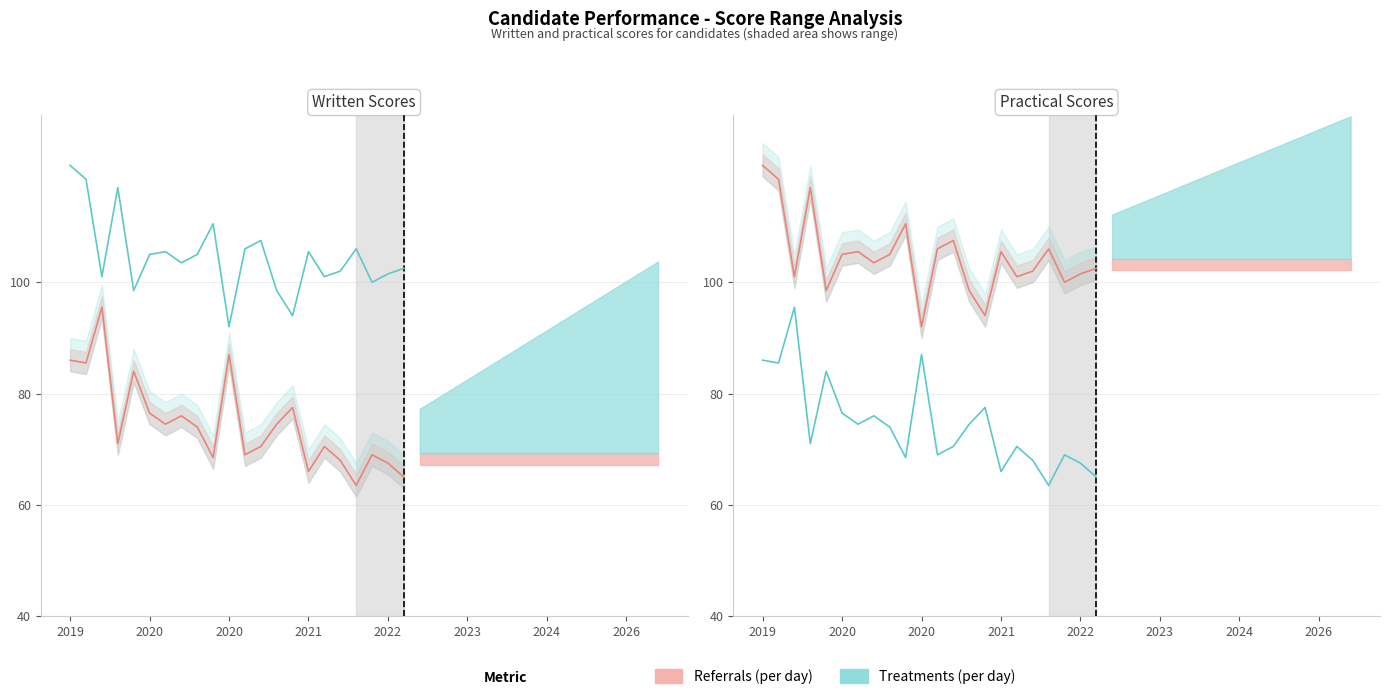

True or false: Treatments (per day) and Referrals (per day) cross at least once.

False